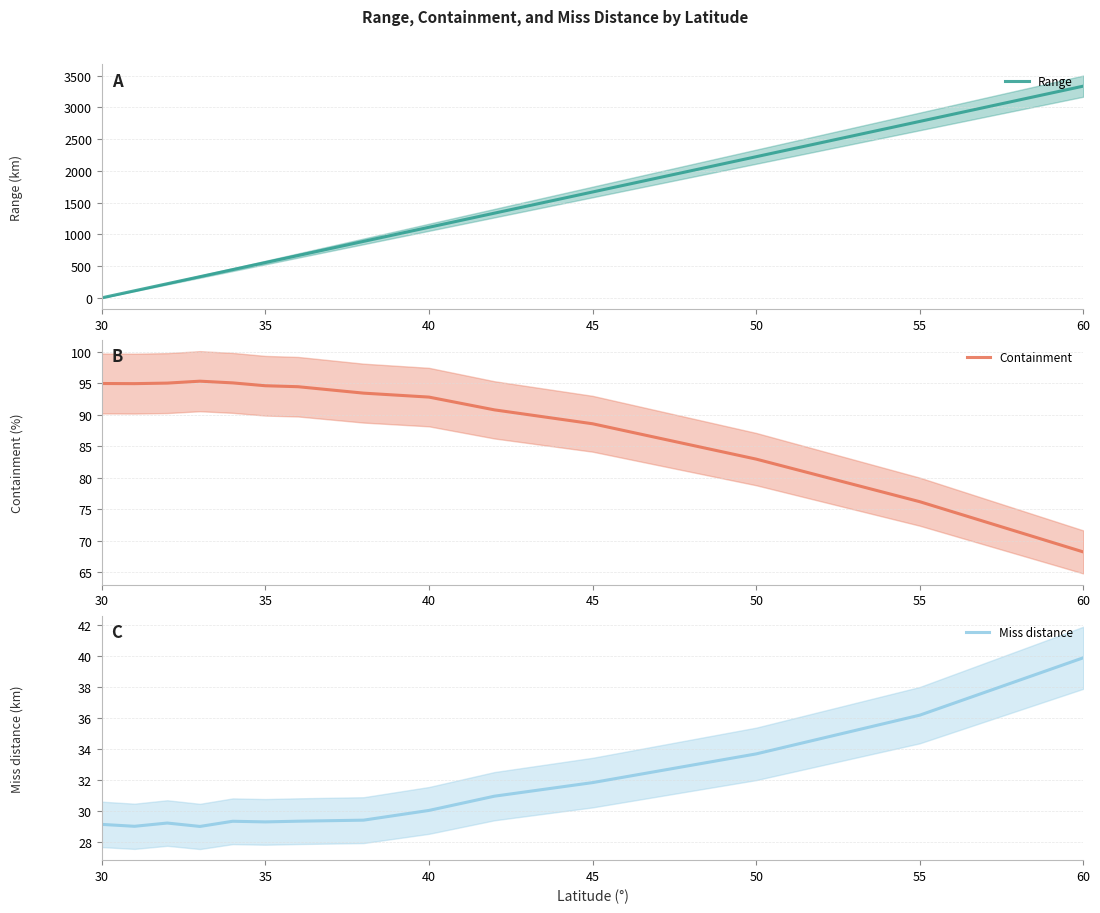

Which series has the widest spread of values?

Range